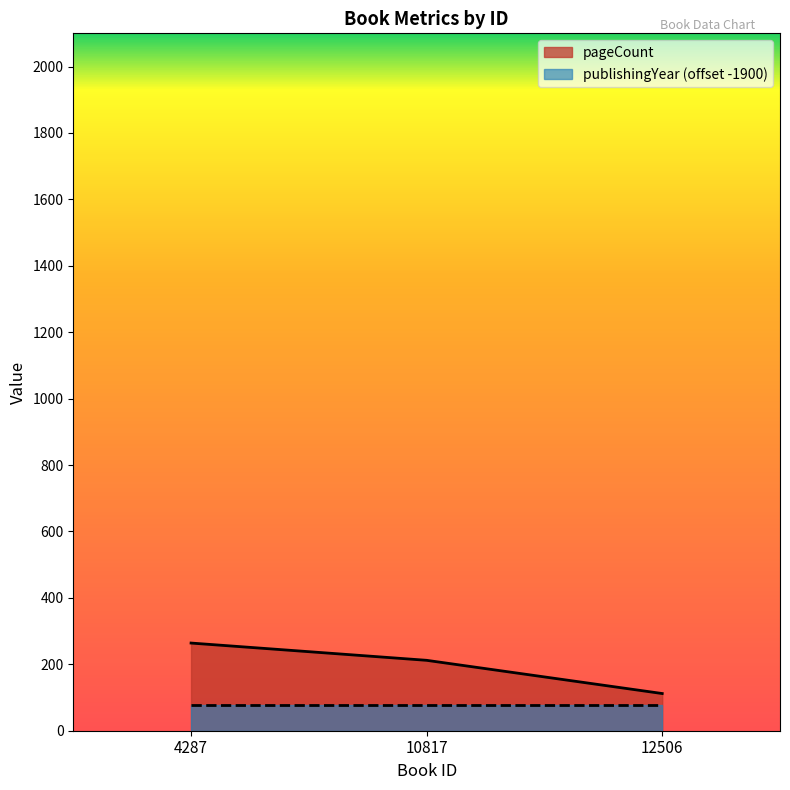

Which category has the lowest value across all series?

12506